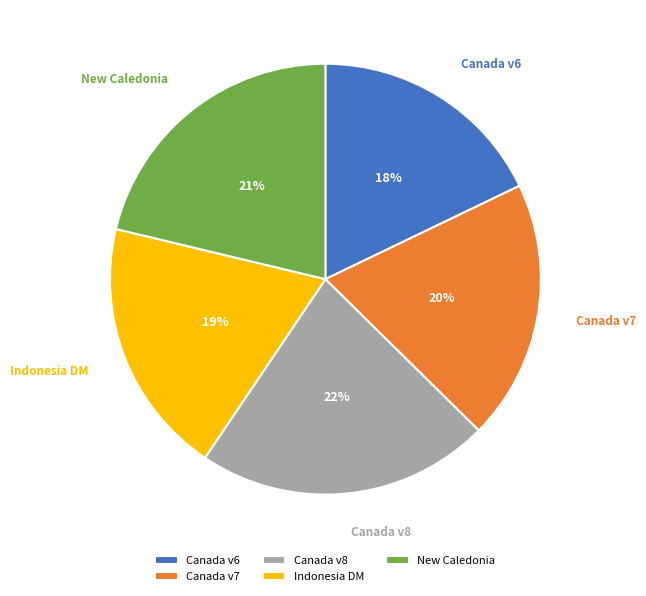

Which has a higher value, Canada v7 or Canada v8?

Canada v8